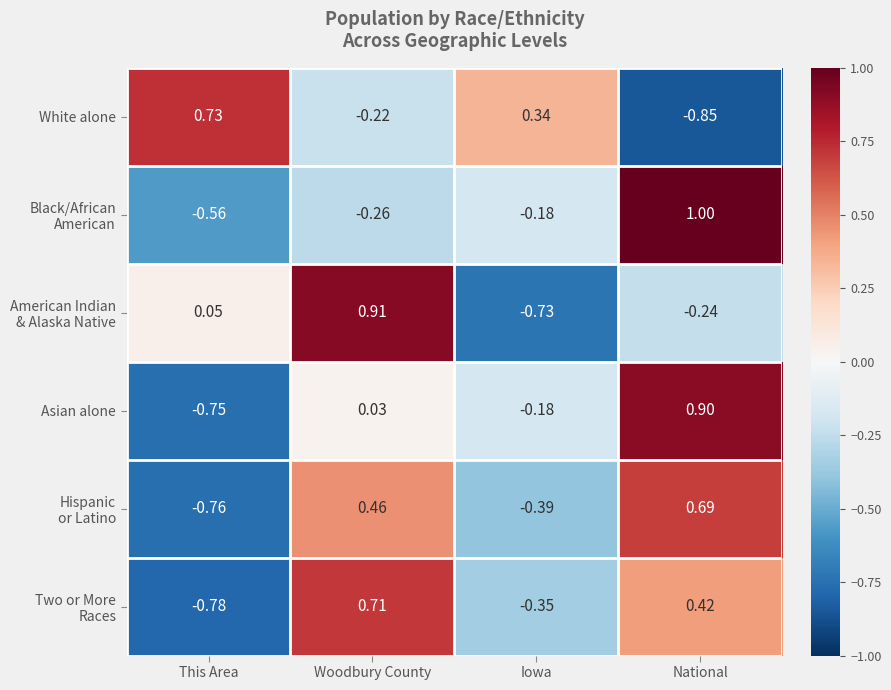

At which category is the sum across all series the highest?

National